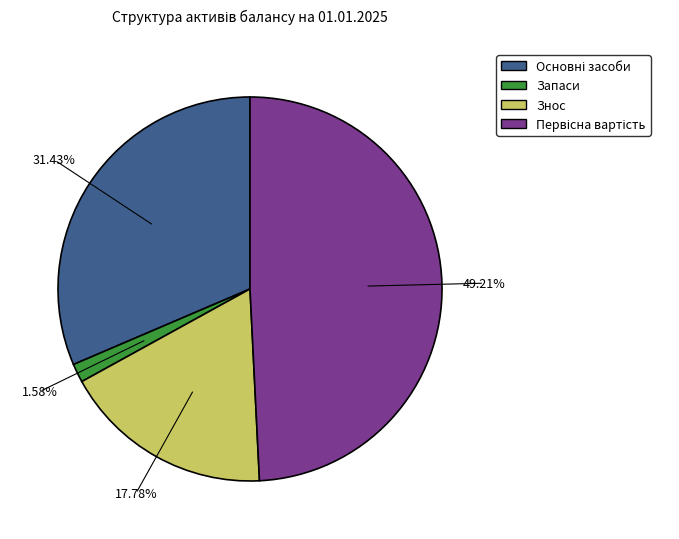

Does any single category account for the majority?

No